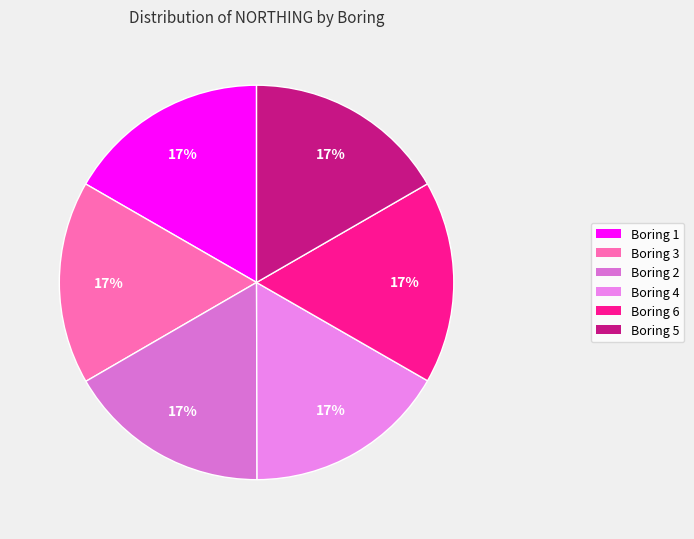

How many segments does this pie chart have?

6